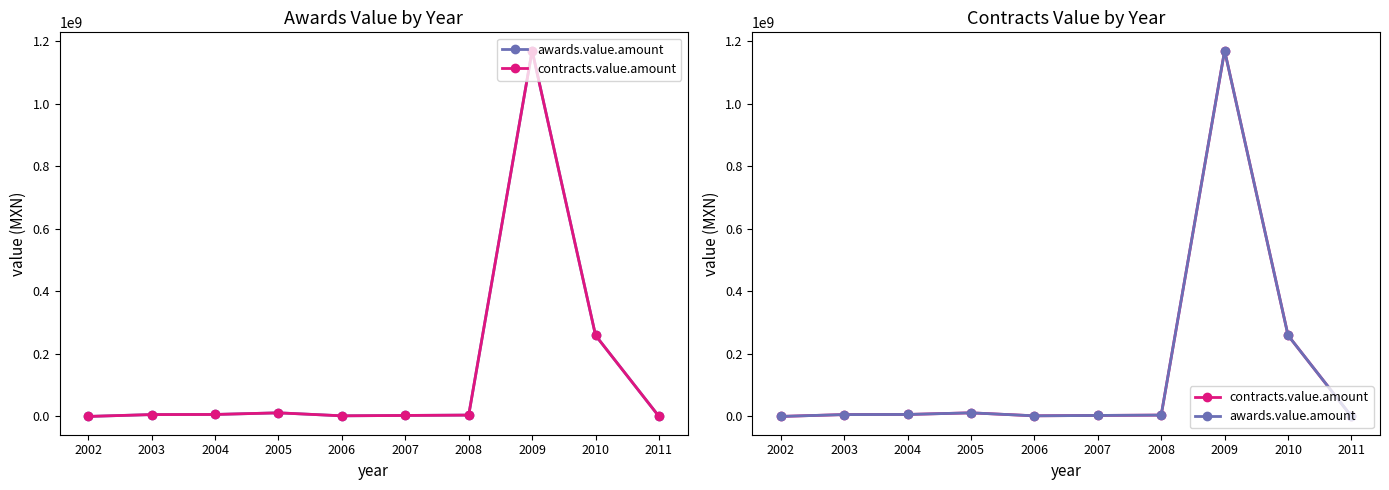

Reading right to left, what are all the values shown in this chart?

awards.value.amount: 33102.2	259133440.0	1169231398.0	4297536.0	3145100.0	1959840.0	11489266.6	6301574.6	5910537.0	301.0
contracts.value.amount: 33102.2	259133440.0	1169231398.0	4297536.0	3145100.0	1959840.0	11489266.6	6301574.6	5910537.0	301.0